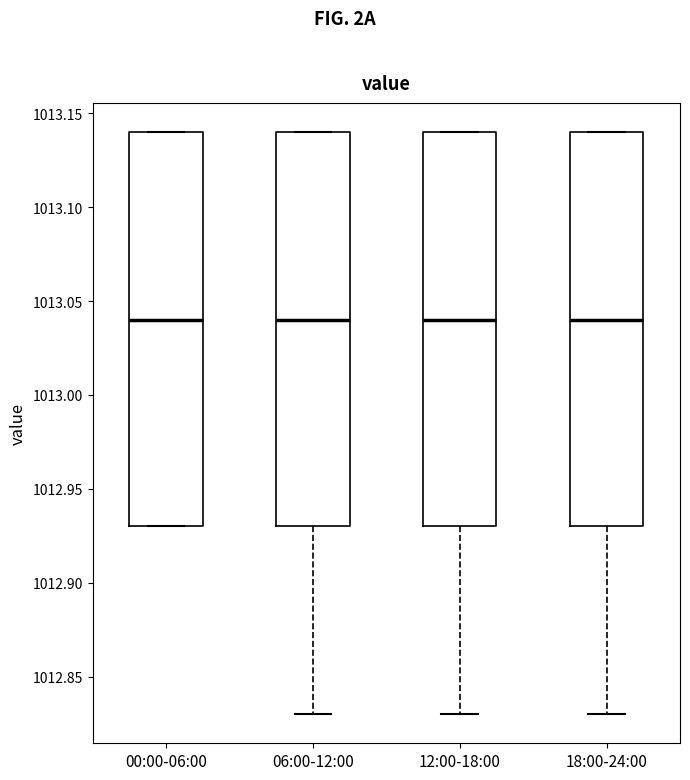

Where does the median line of the box for 00:00-06:00 sit on the y-axis? The values are not printed on the chart, so give them approximately, as read against the axis.

1013.04